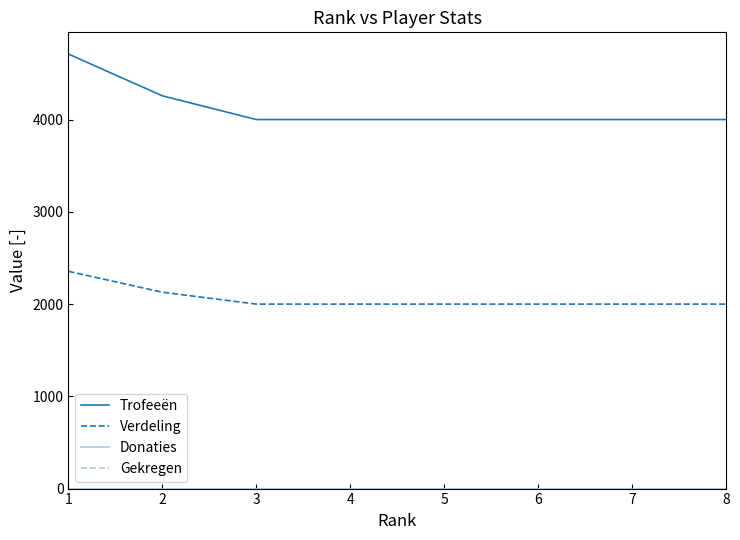

True or false: Donaties has a value of 0 at 6.

True